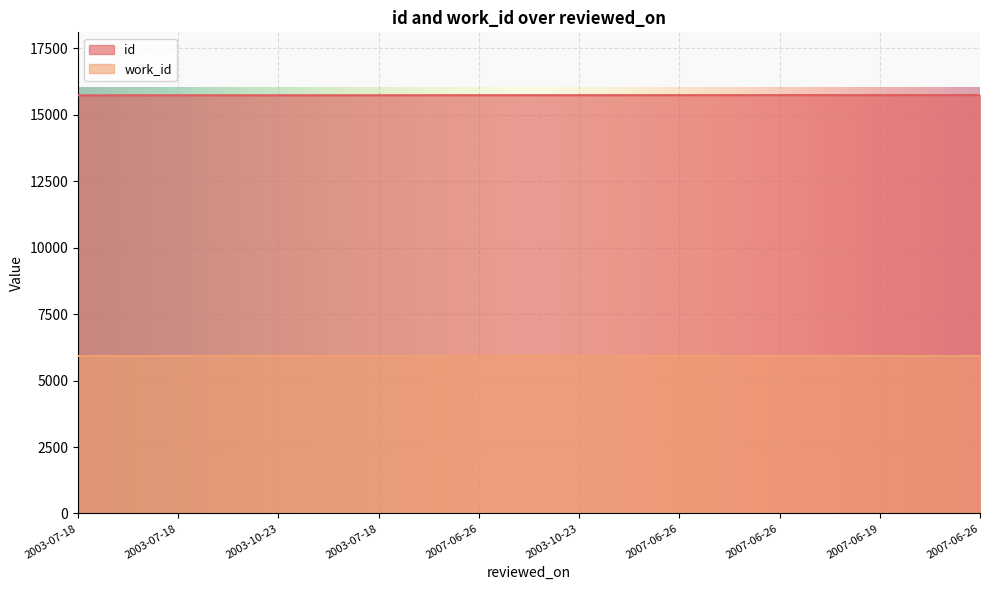

Between 2007-06-26 and 2003-10-23, which is larger?

2007-06-26